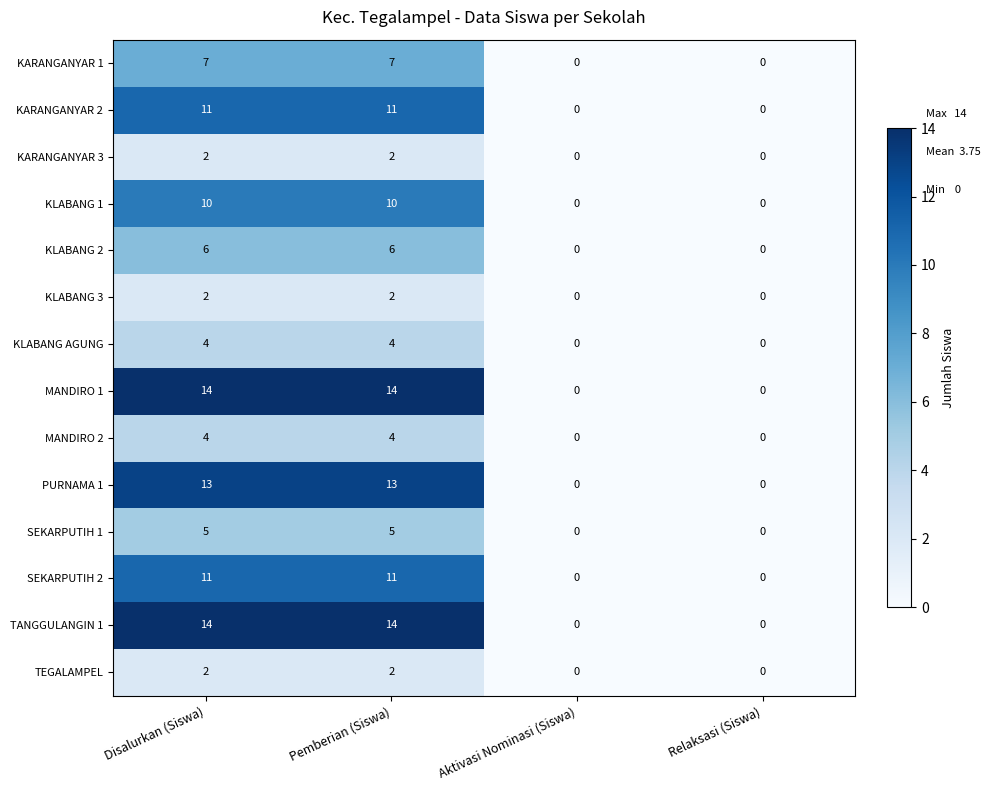

What is the total value across all series at Pemberian (Siswa)?

105